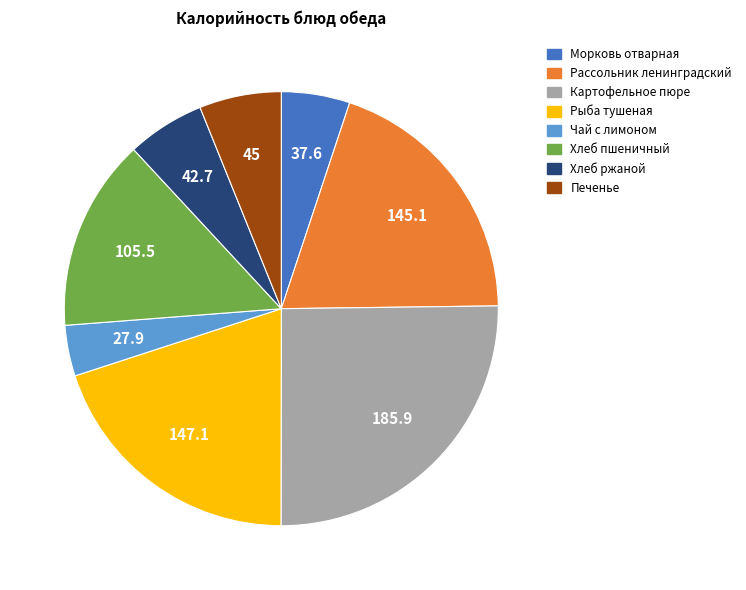

The Рассольник ленинградский slice represents 33% of the pie. True or false?

False